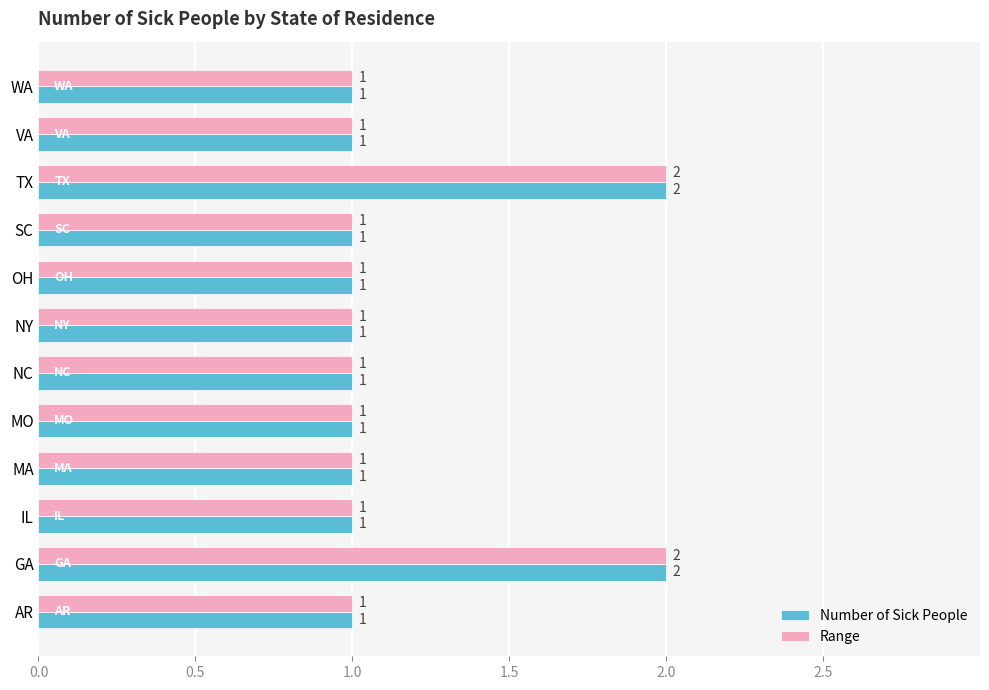

How many Range values are between 1 and 2?

12